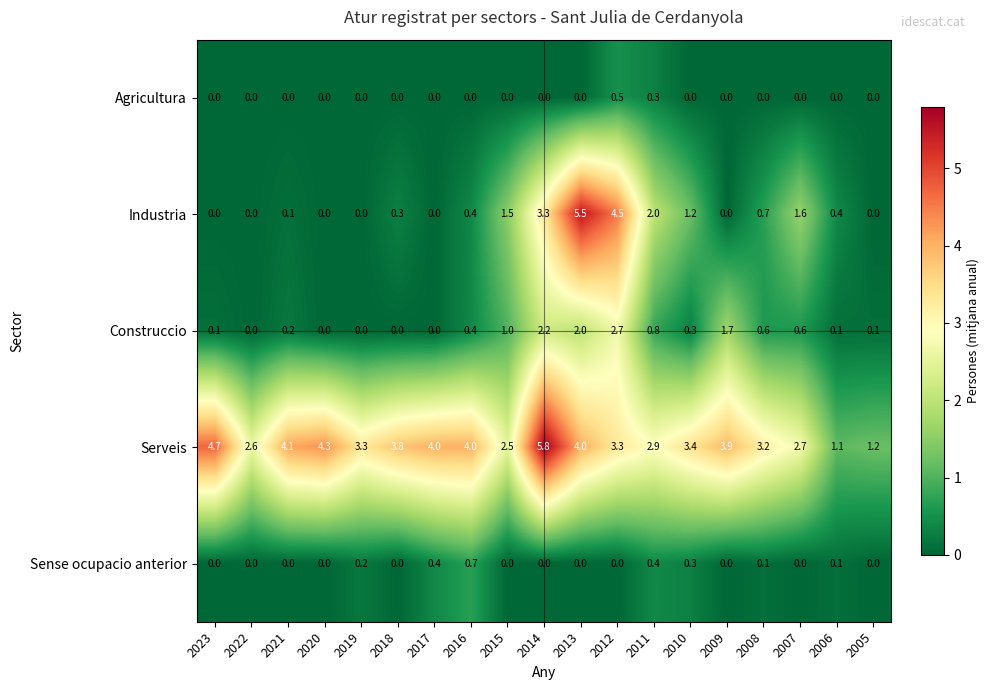

Which series has the widest spread of values?

Industria